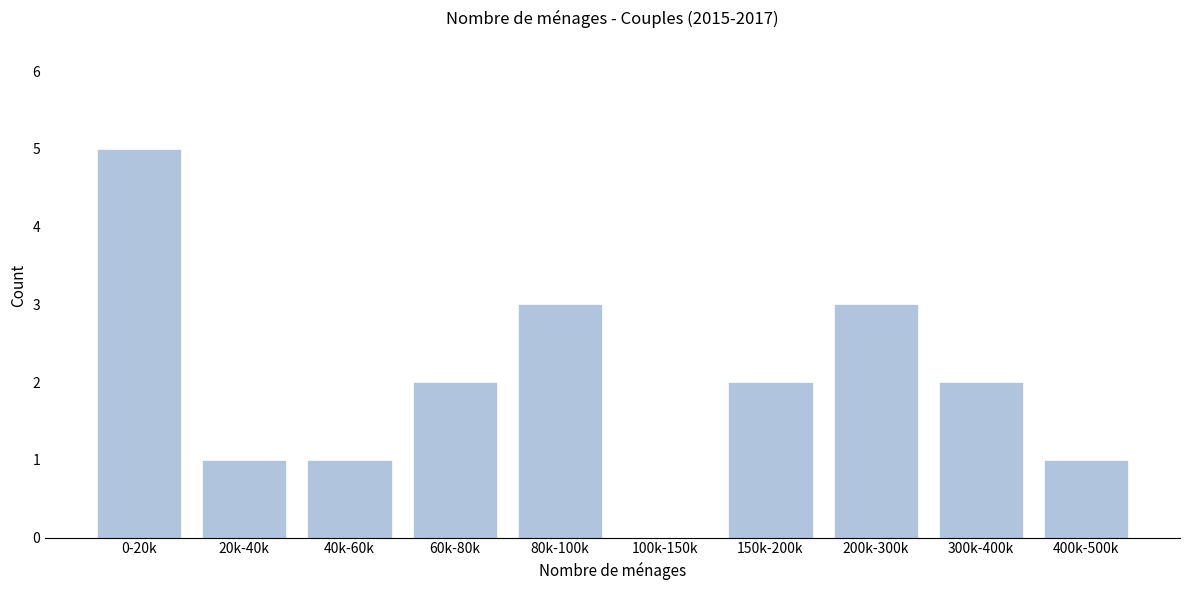

Reading right to left, list all the values displayed in this chart.

400k-500k=1	300k-400k=2	200k-300k=3	150k-200k=2	100k-150k=0	80k-100k=3	60k-80k=2	40k-60k=1	20k-40k=1	0-20k=5